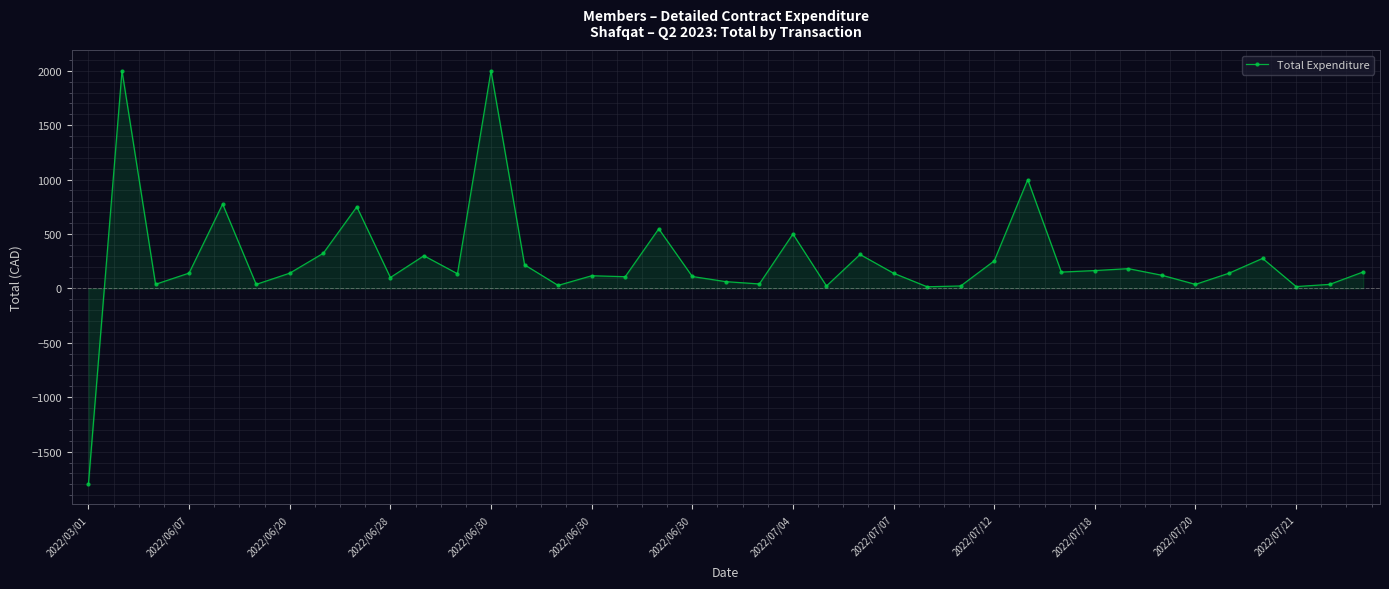

True or false: the data has more than 1 interior local peaks.

True